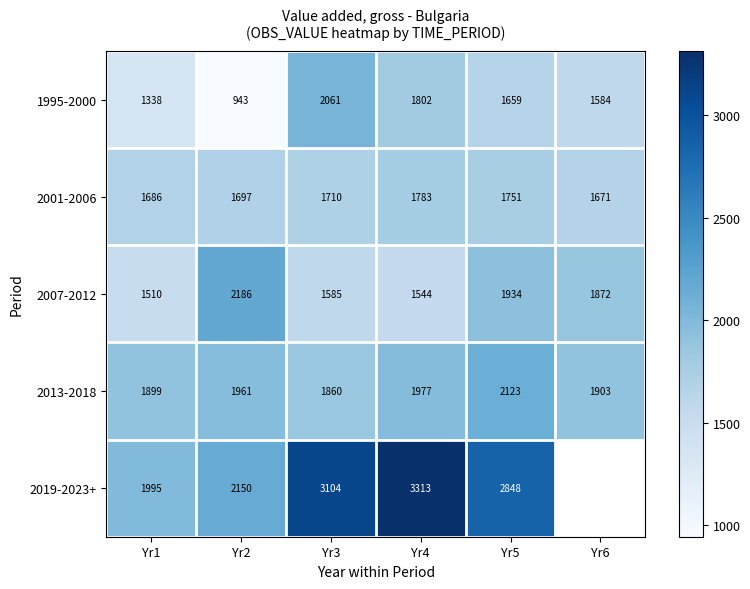

How many data points does each series have?

6